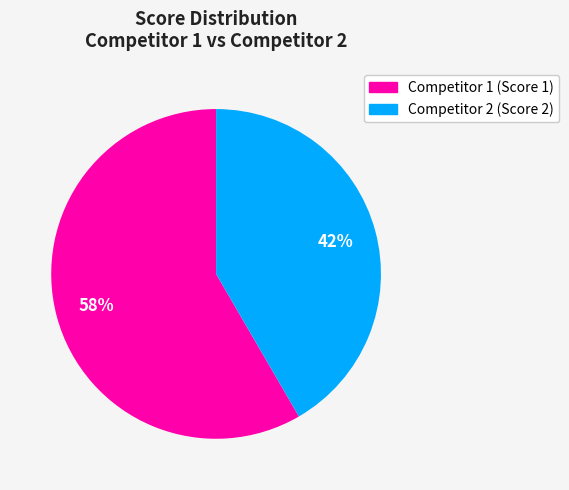

Is there a majority slice in this chart?

Yes